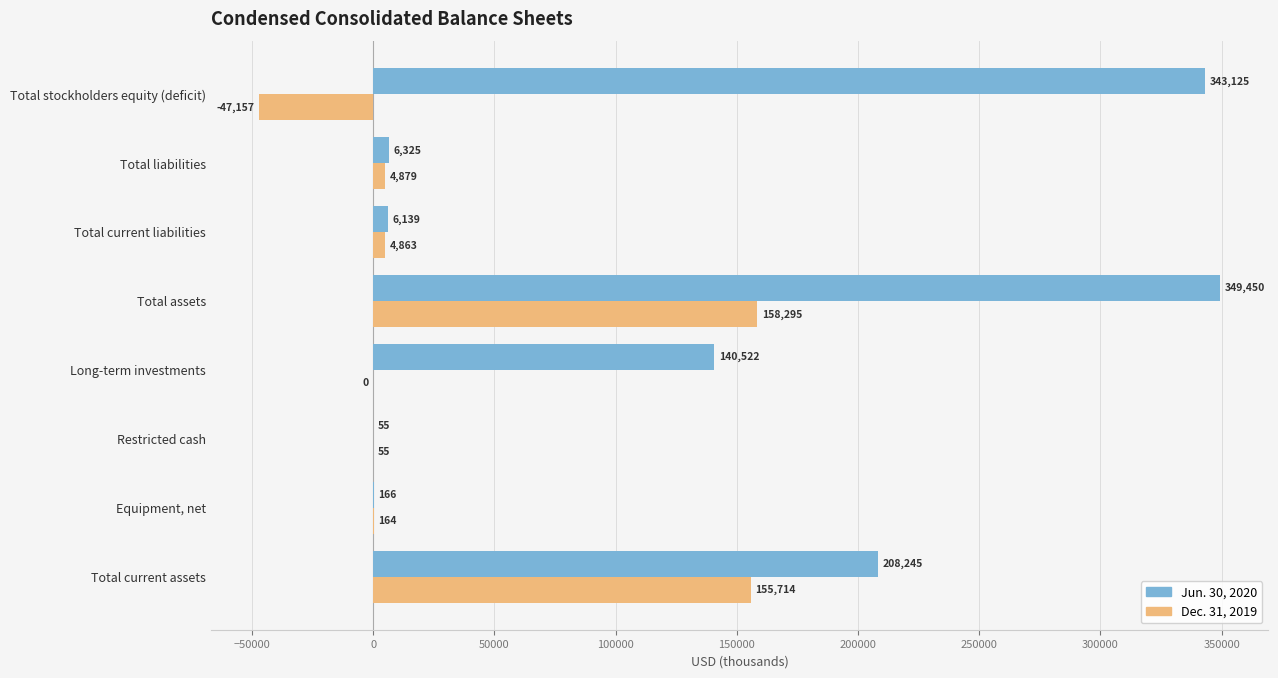

At which category is the sum across all series the highest?

Total assets